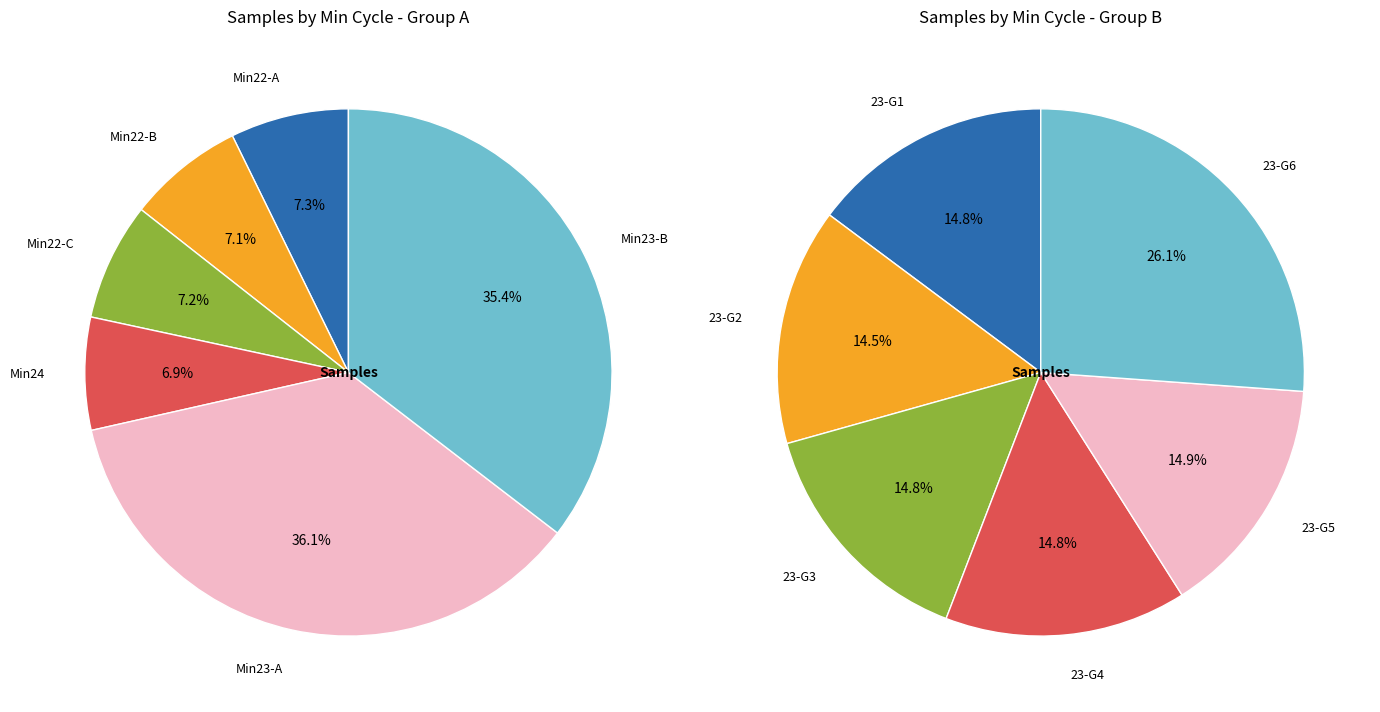

Is it true that 22 is 3% of the pie?

True